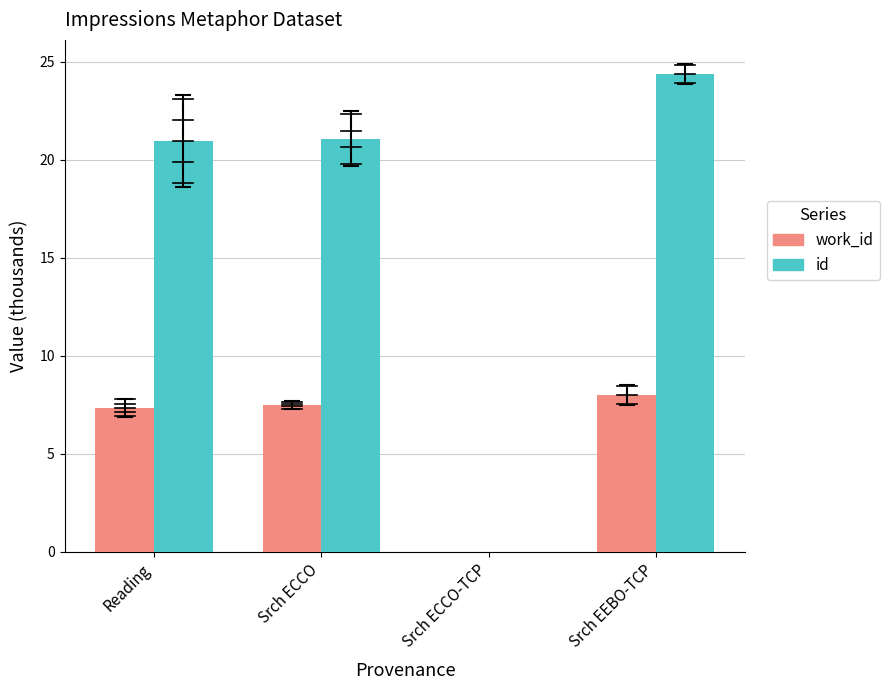

What value does the id series have at Srch EEBO-TCP?

24.4